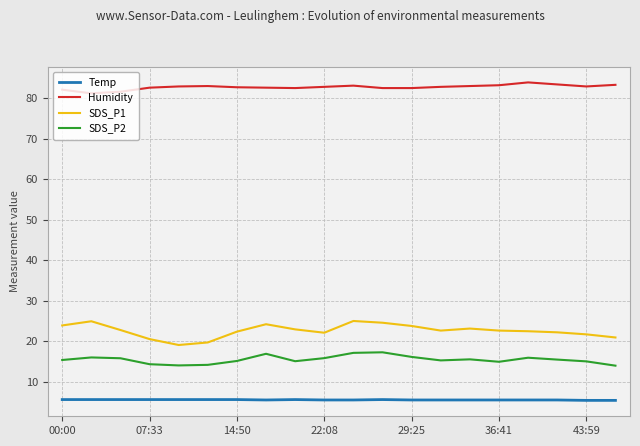

Which series has the largest total across all categories?

Humidity